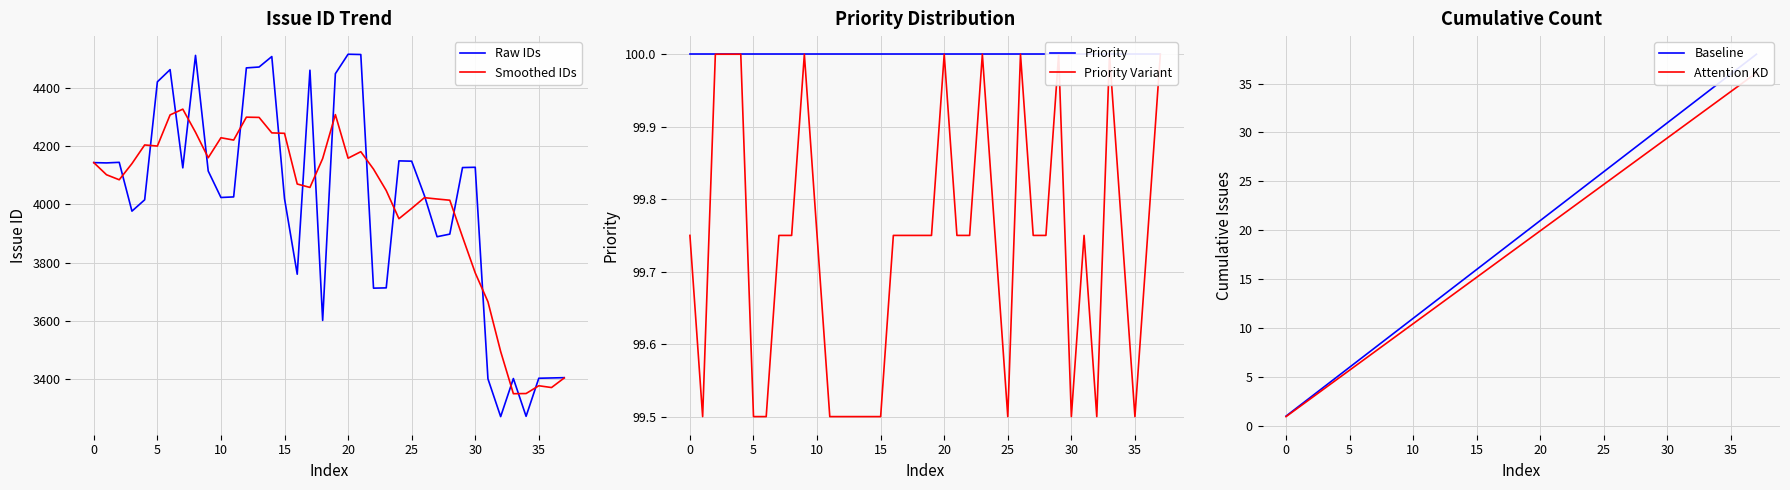

How many data points in Baseline are above 20?

18